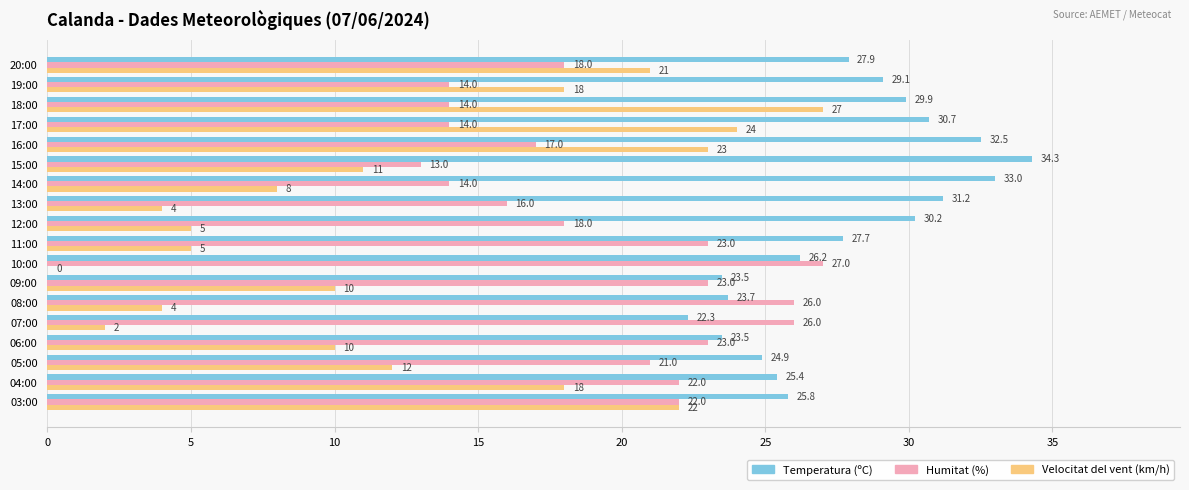

True or false: Velocitat del vent (km/h) has a value of 1.8 at 08:00.

False